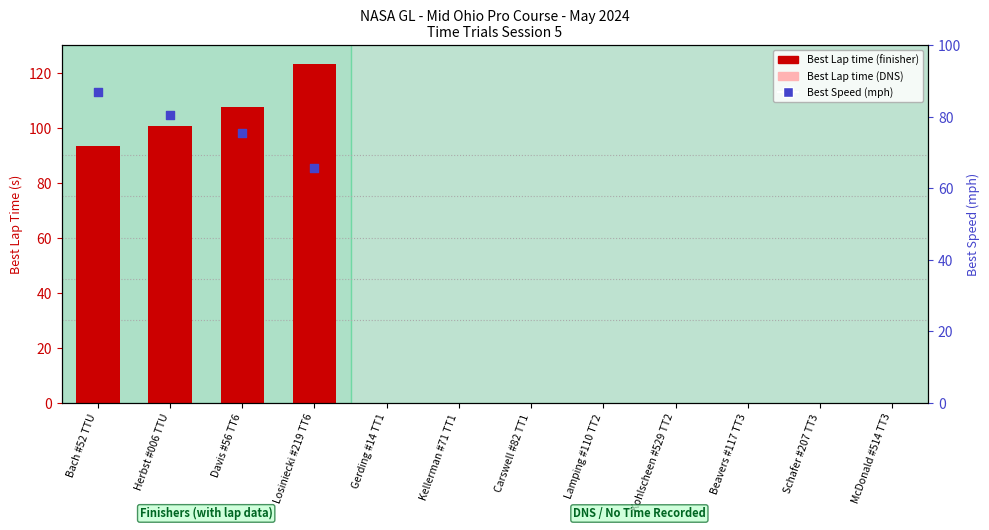

At how many categories does at least one series exceed 121?

1